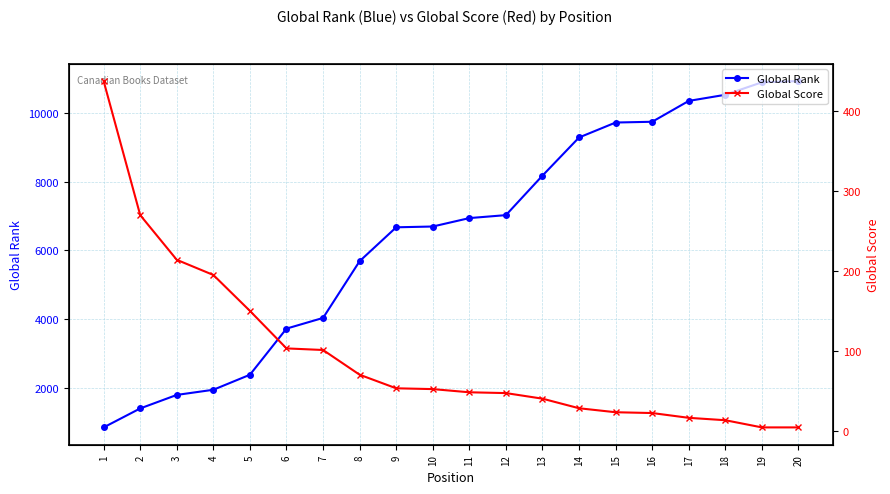

The Global Score series shows 8 at 18. True or false?

False